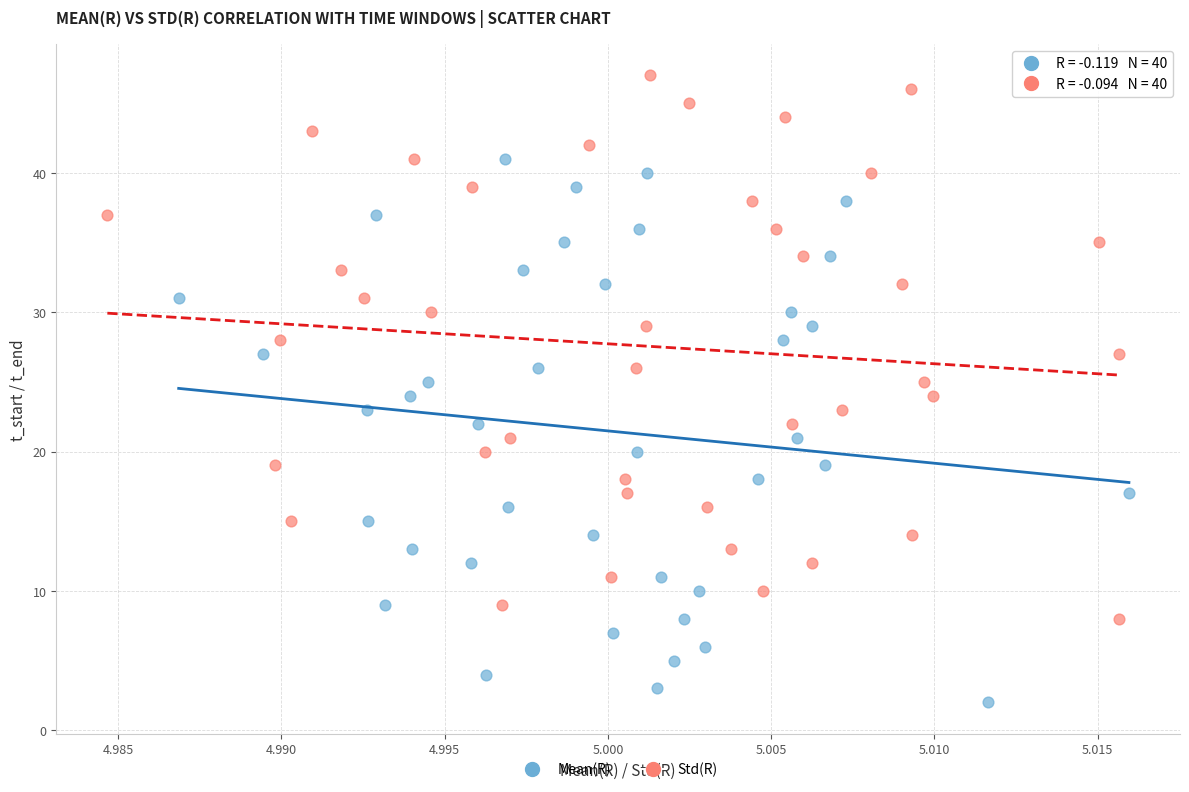

Which series reaches the maximum Y coordinate?

Std(R)